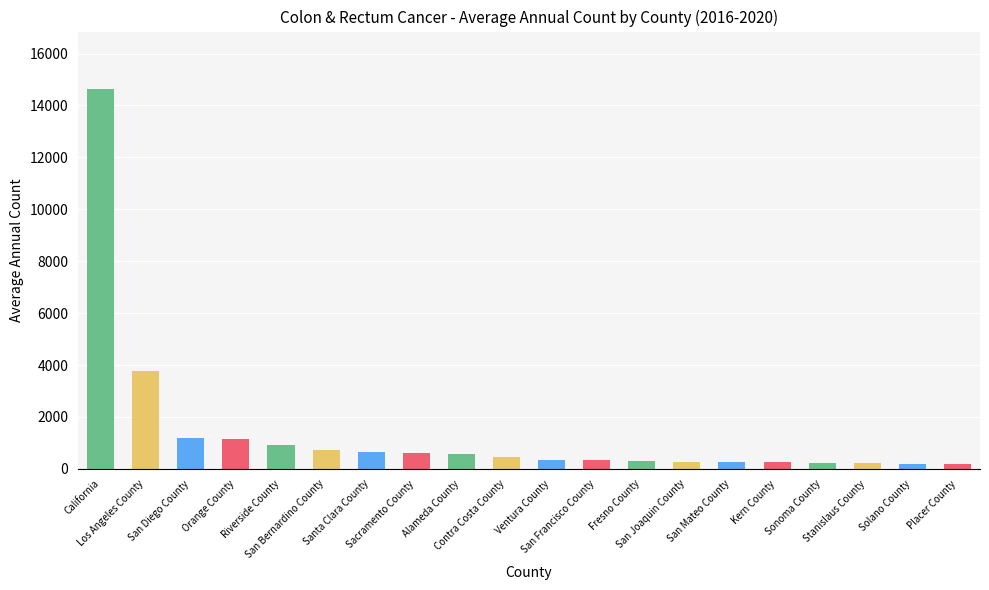

How many data points are less than 467?

10